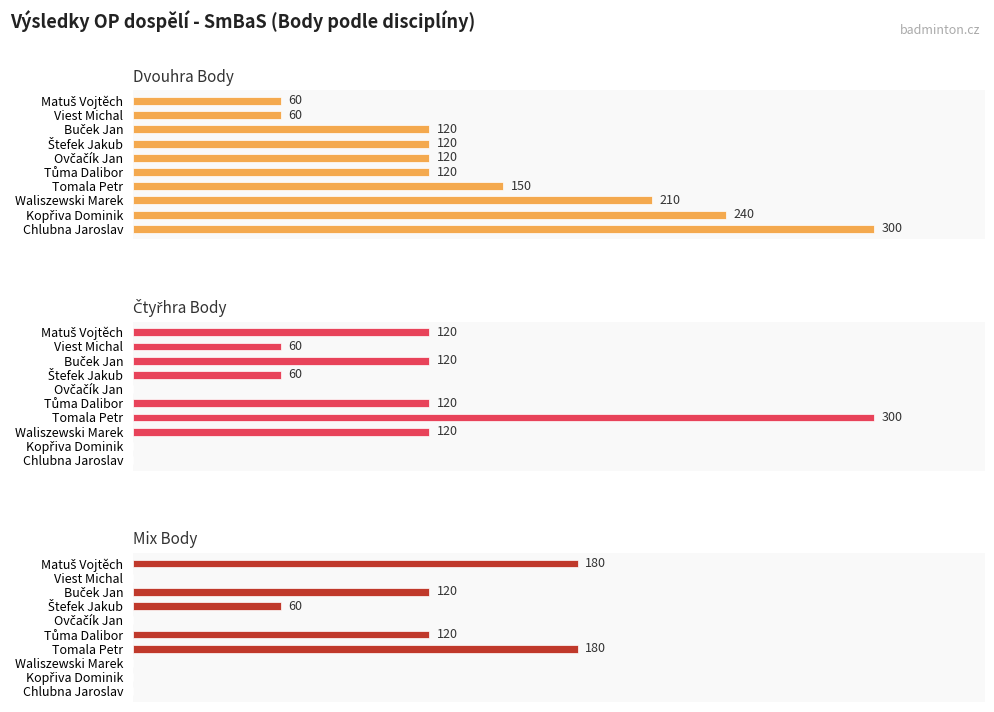

What is the greatest value displayed?

300